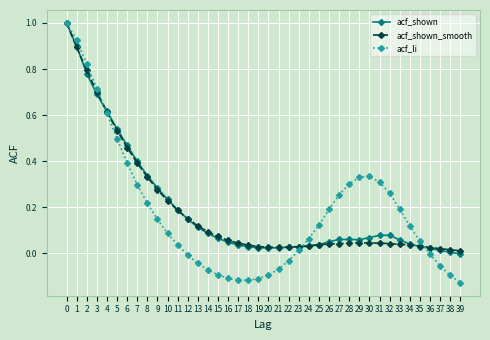

What is the highest value of the acf_li series?

1.0